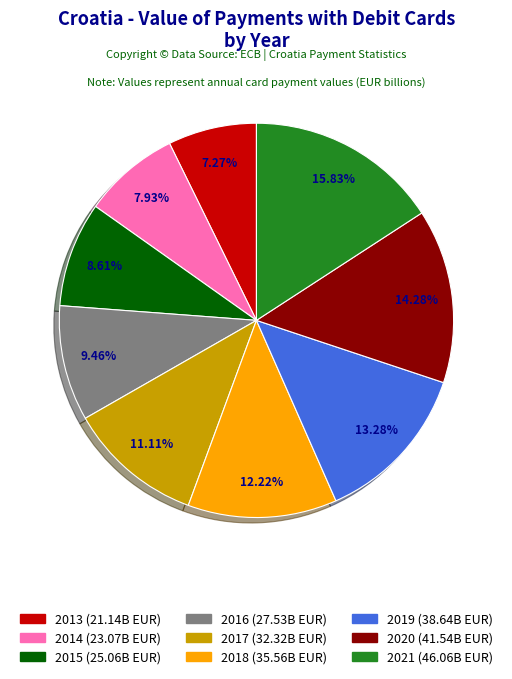

To the nearest percent, what percentage of the pie is 2019?

13%